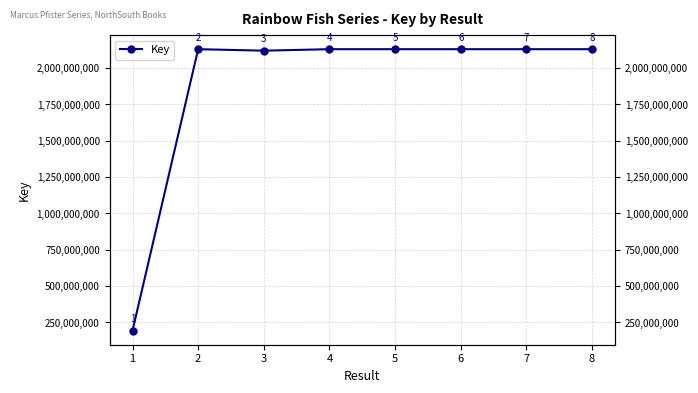

What is the difference between the values at 7 and 4?

14